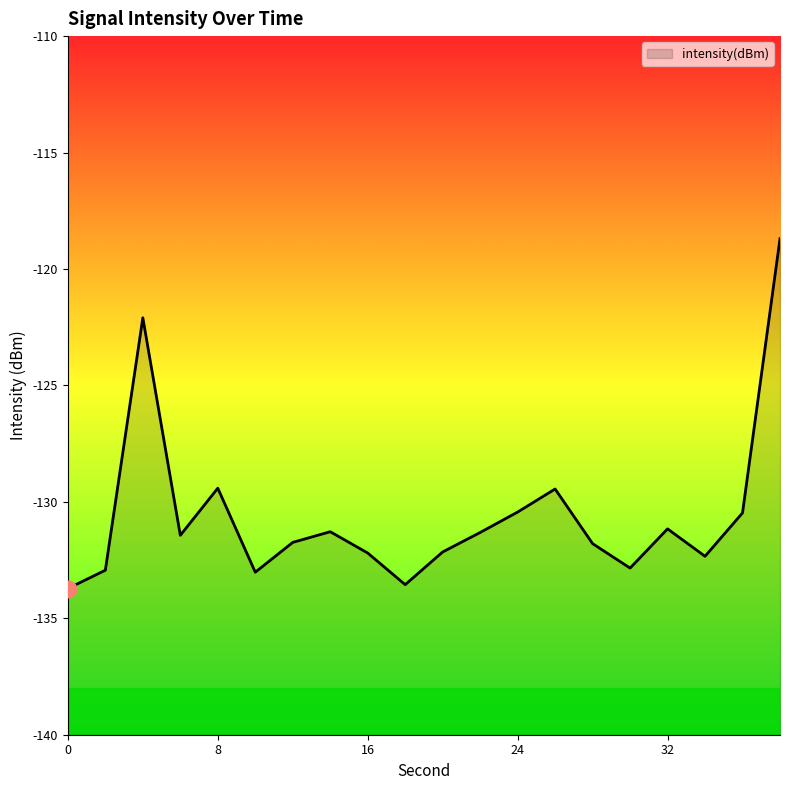

What is the average value?

-130.6